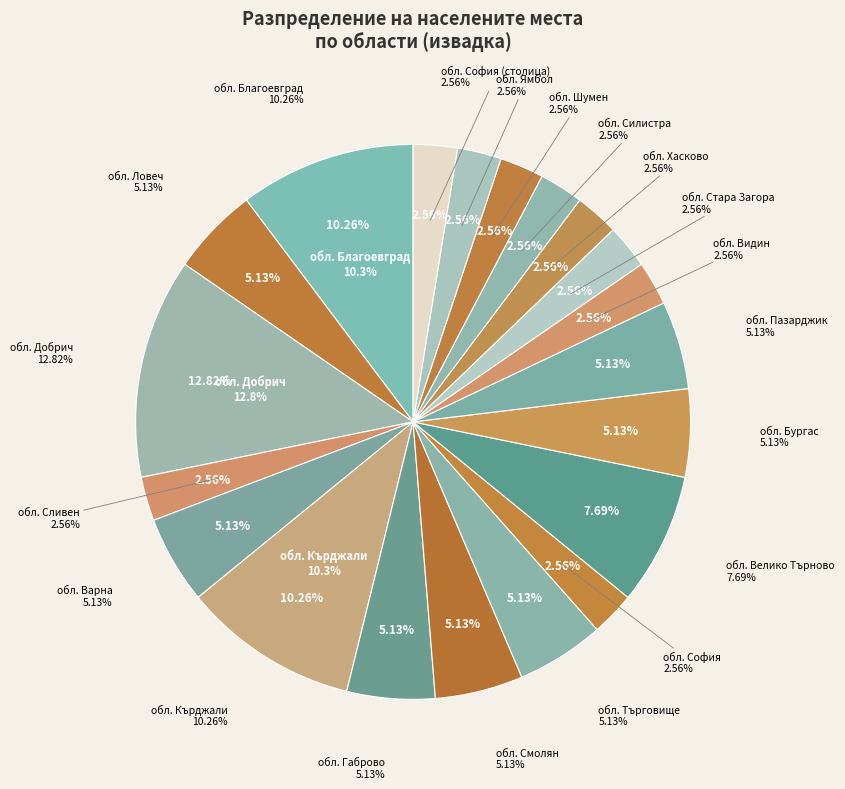

Does обл. Шумен account for over 50% of the chart?

No